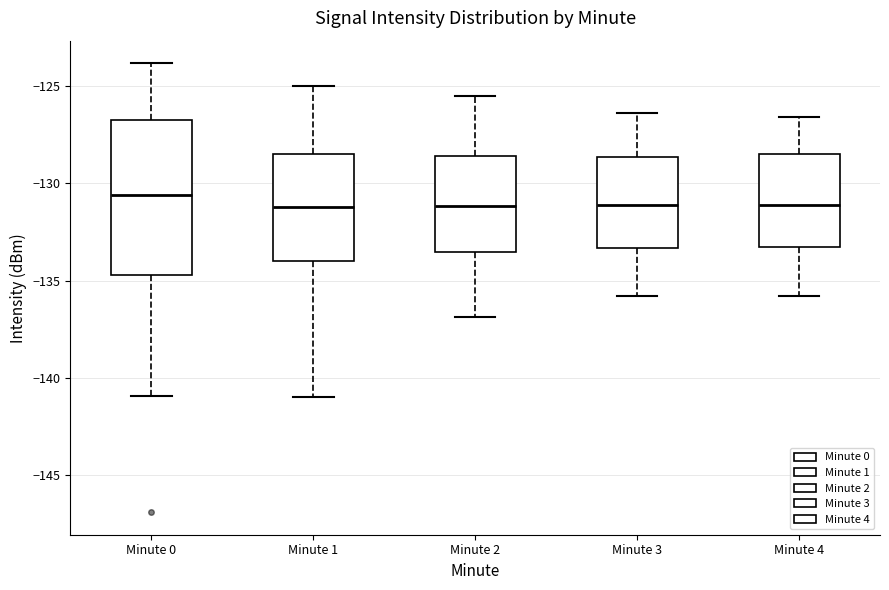

Reading left to right, read every box against the y-axis: the position of its median line, the range the box covers, and the ends of its whiskers. The values are not printed on the chart, so give them approximately, as read against the axis.

Minute 0: median -130.5, box -134.5 to -126.5, whiskers -141.0 to -124.0
Minute 1: median -131.0, box -134.0 to -128.5, whiskers -141.0 to -125.0
Minute 2: median -131.0, box -133.5 to -128.5, whiskers -137.0 to -125.5
Minute 3: median -131.0, box -133.5 to -128.5, whiskers -136.0 to -126.5
Minute 4: median -131.0, box -133.5 to -128.5, whiskers -136.0 to -126.5